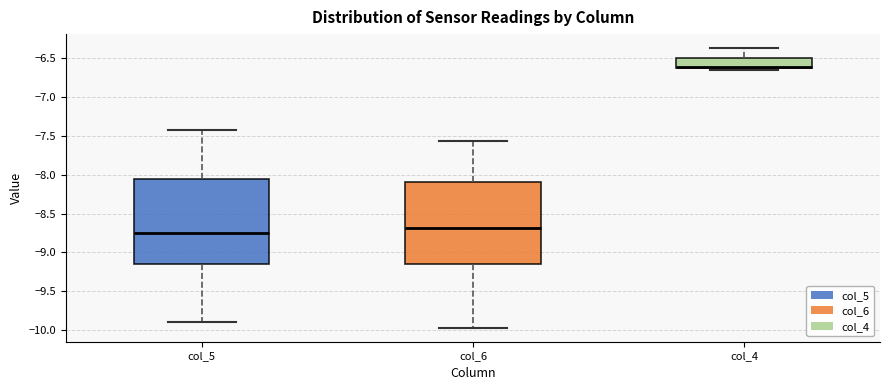

Which box's median line is the highest?

col_4